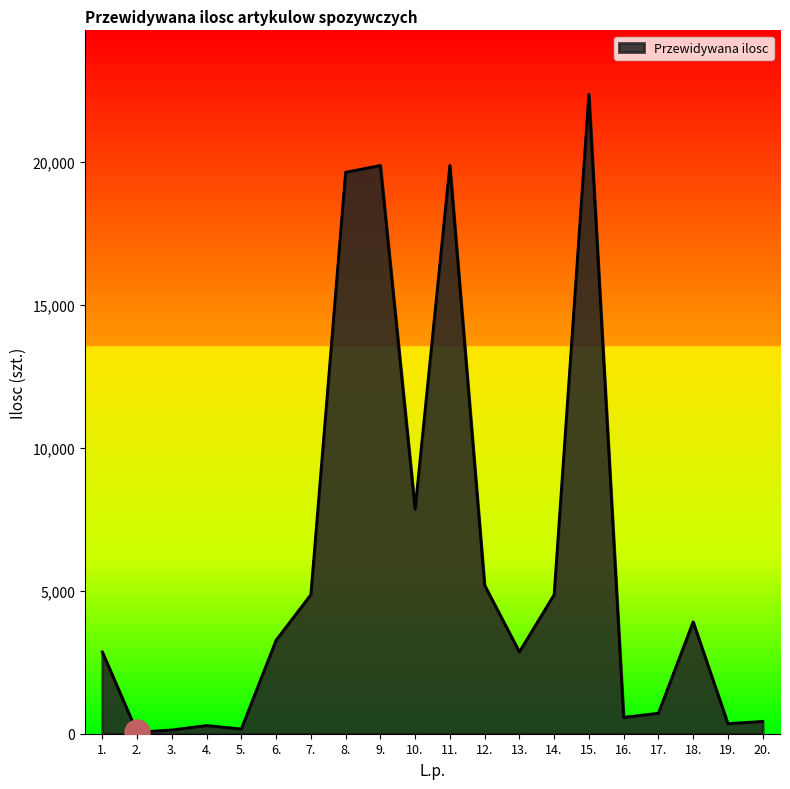

At which label is the value closest to 11207?

10.